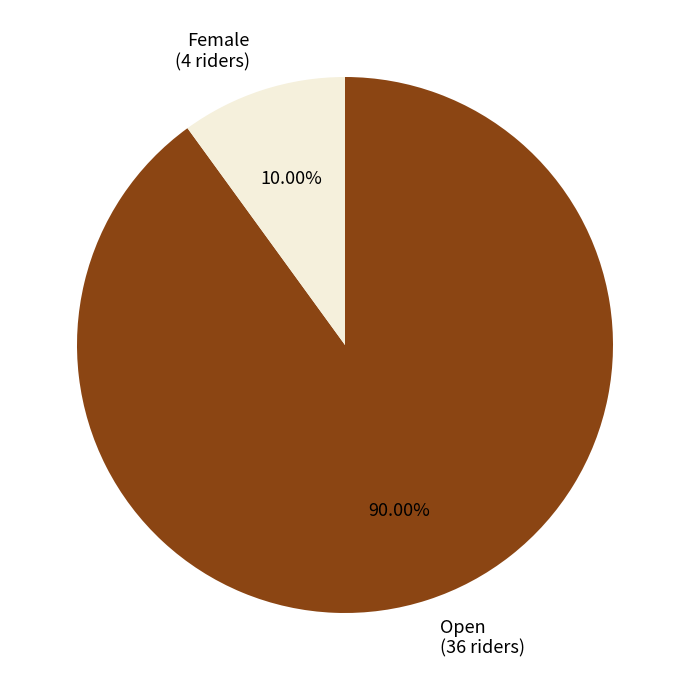

To the nearest percent, what portion does Open represent?

90%